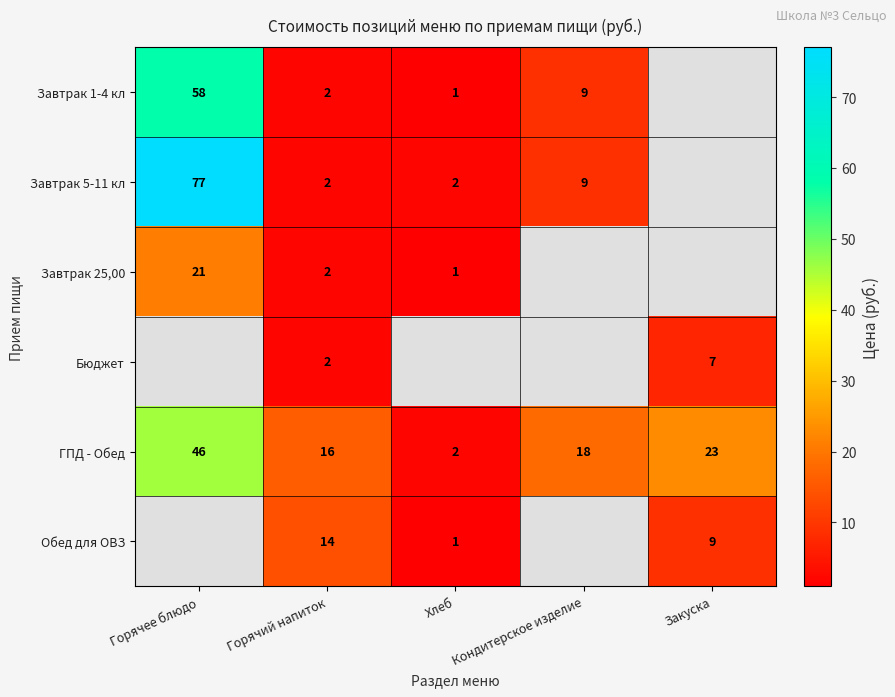

What is the sum of all ГПД - Обед values?

105